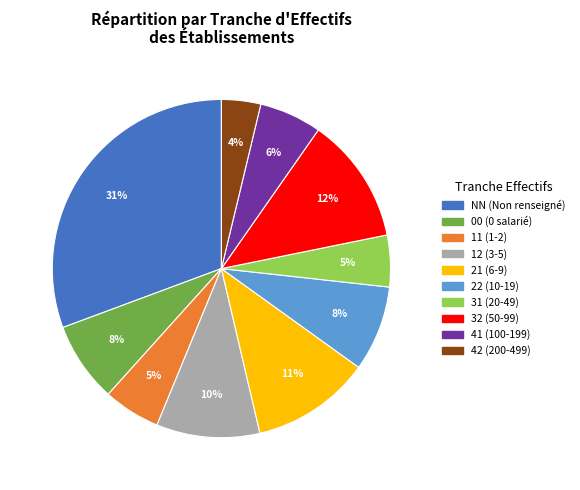

Which slice is the largest?

NN